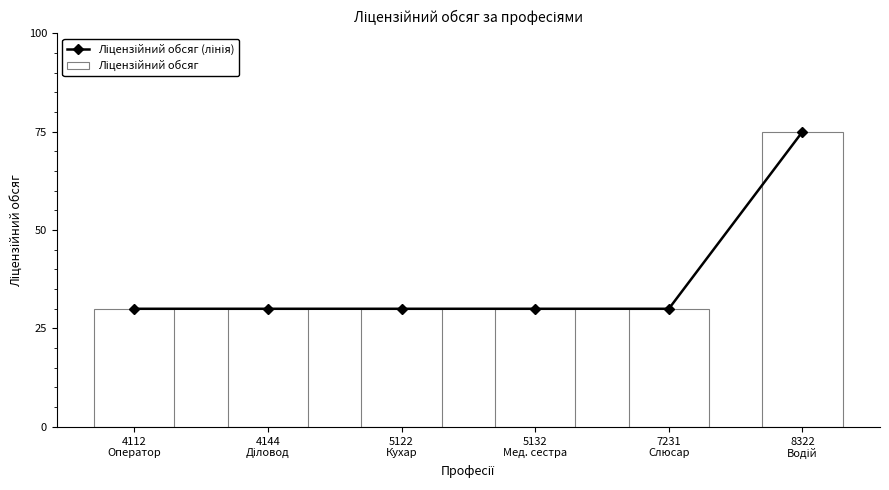

Rank the categories by Ліцензійний обсяг value from highest to lowest.

8322
Водій, 4112
Оператор, 4144
Діловод, 5122
Кухар, 5132
Мед. сестра, 7231
Слюсар